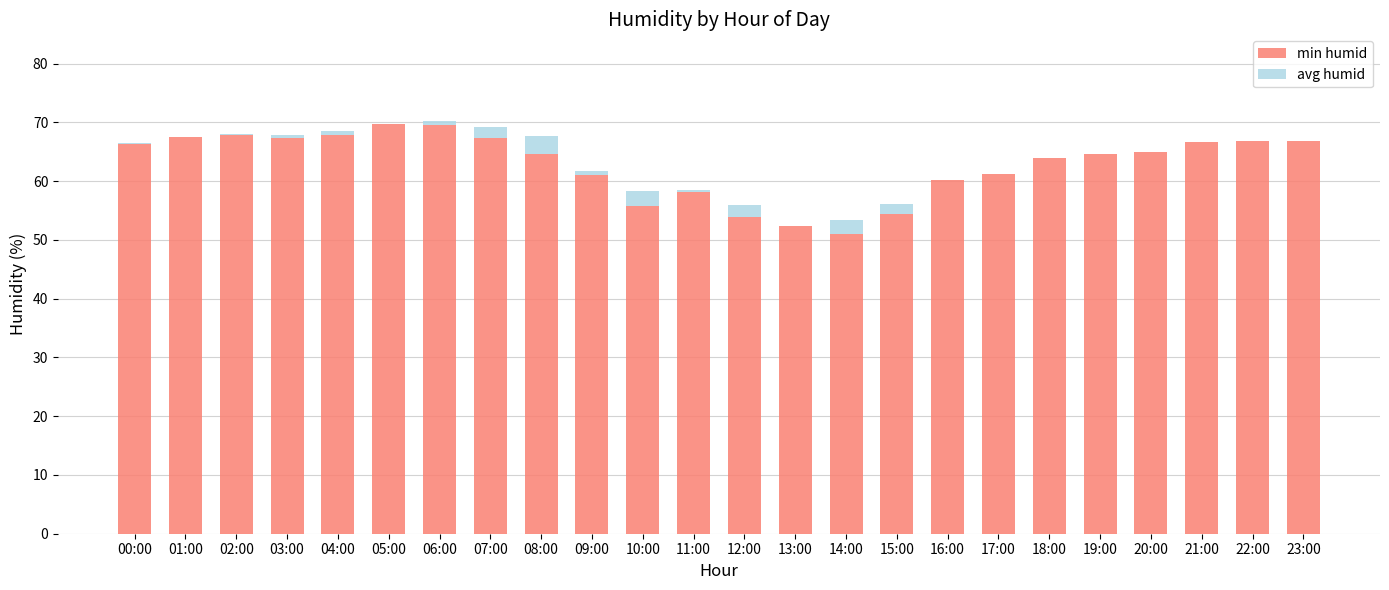

What is the maximum value for min humid?

69.7